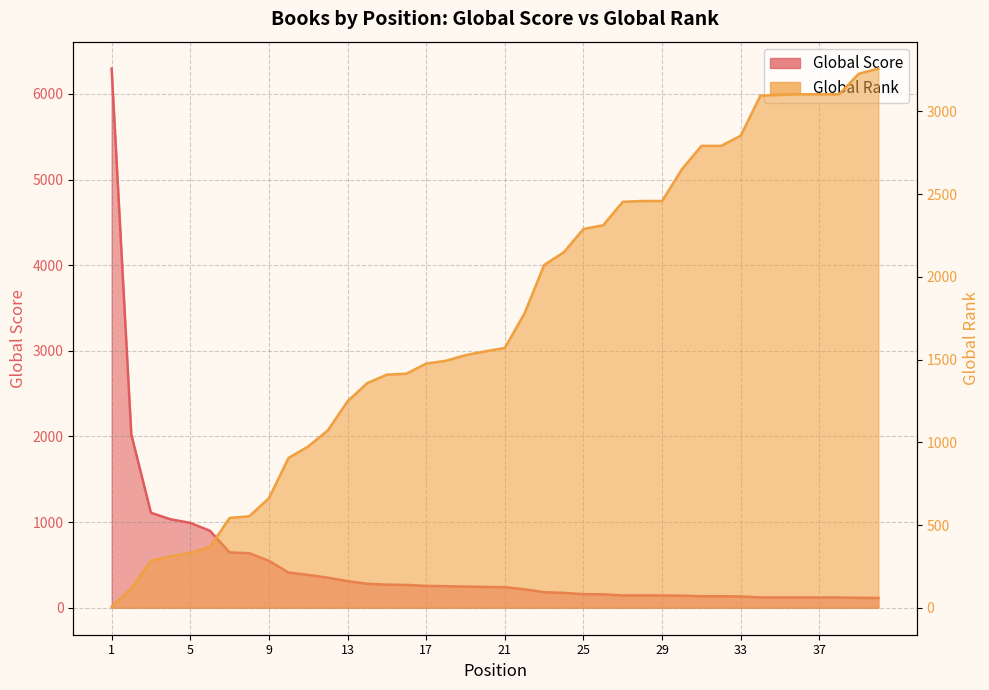

What is the total value across all series at 40?

3374